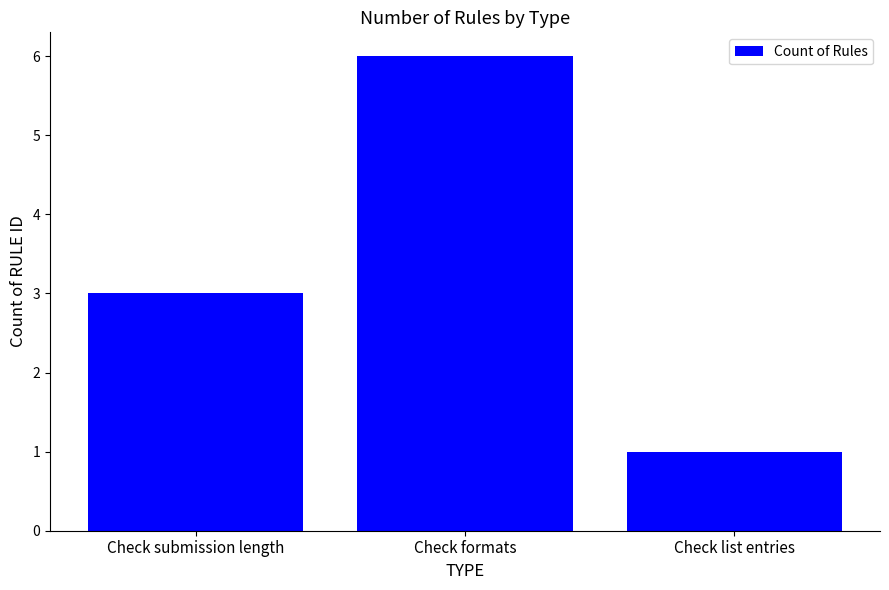

Read the value at Check submission length.

3